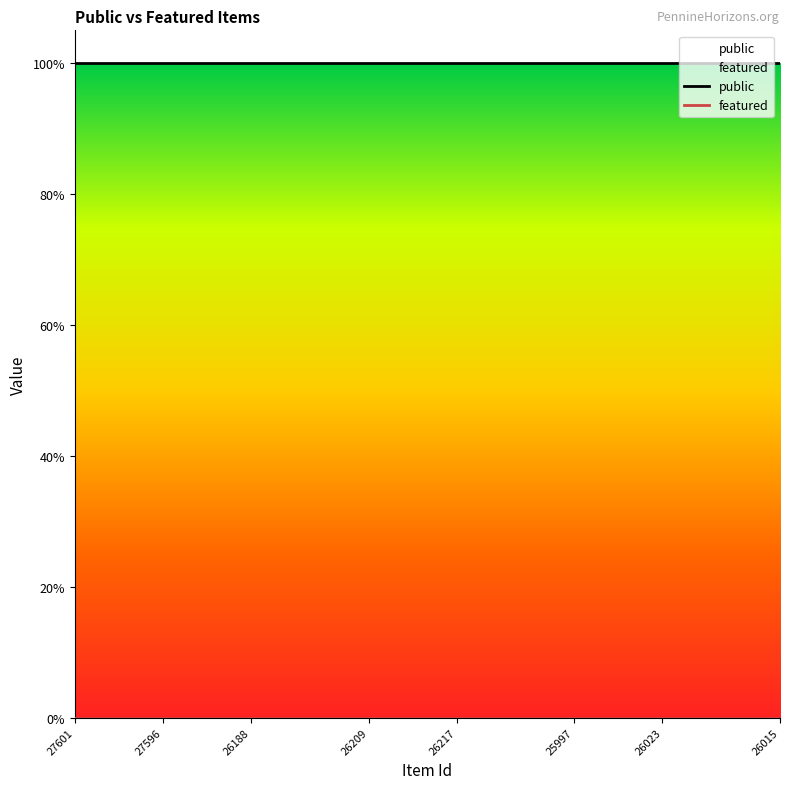

Which category has the highest value in the featured series?

27601